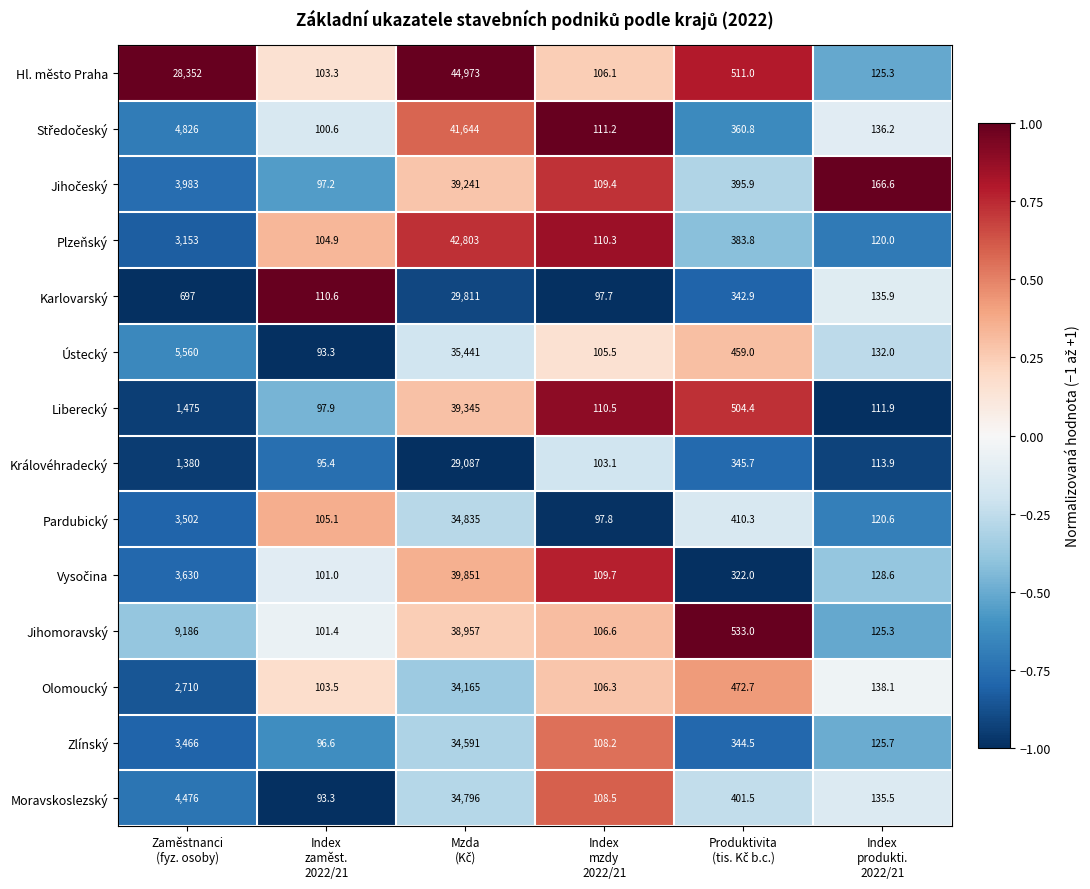

What is the minimum value shown in the chart?

93.3